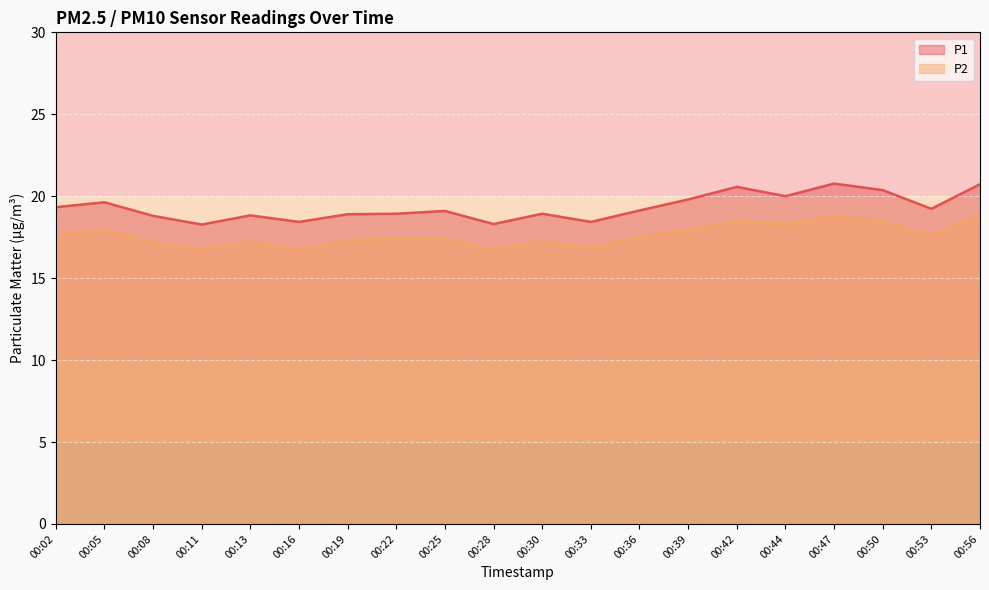

Which series has the widest spread of values?

P1